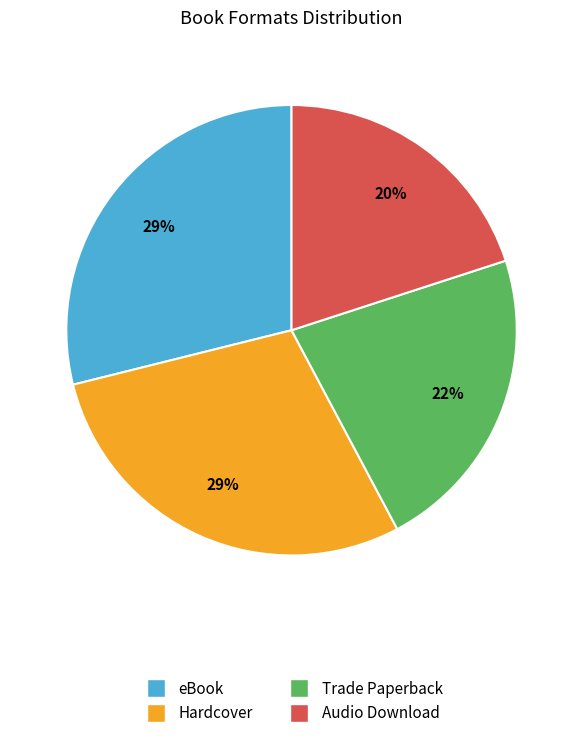

What is the smallest slice in the pie chart?

Audio Download